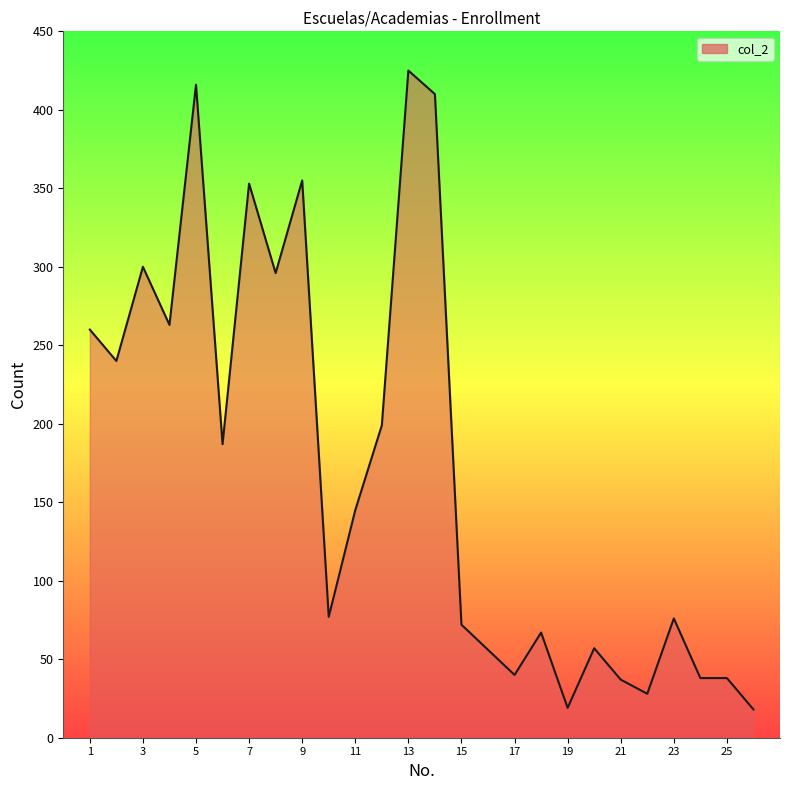

What is the smallest value displayed?

18